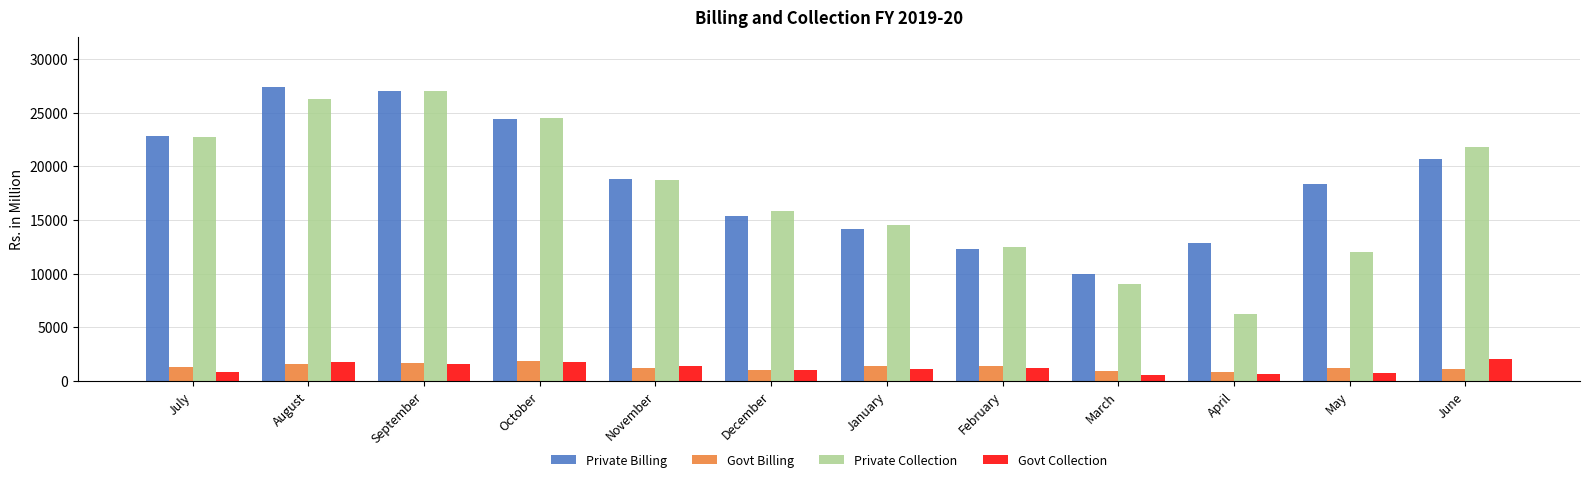

At which label does Govt Billing first exceed 1250?

July